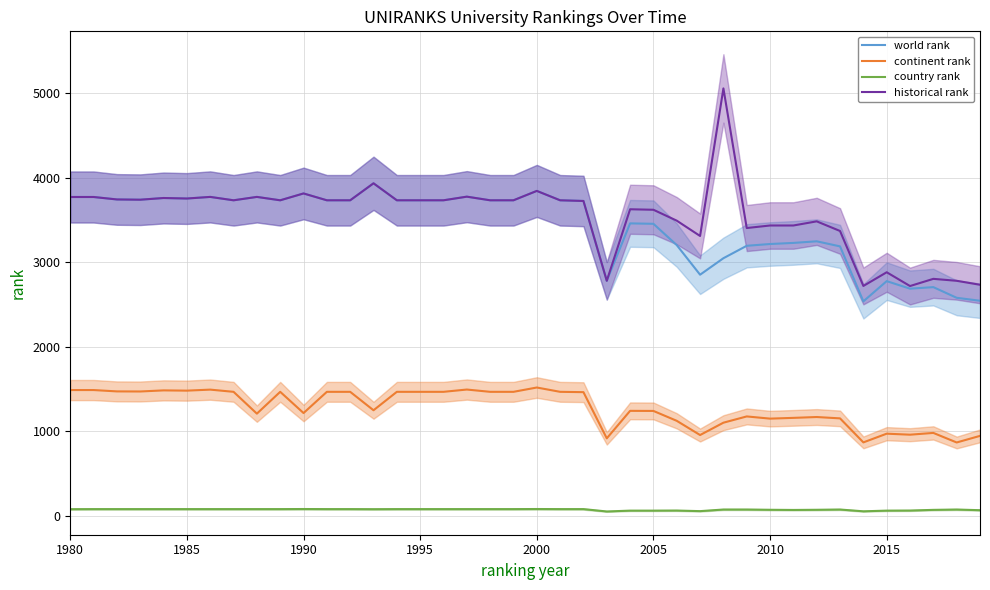

Does the chart display data point markers on the line(s)?

No